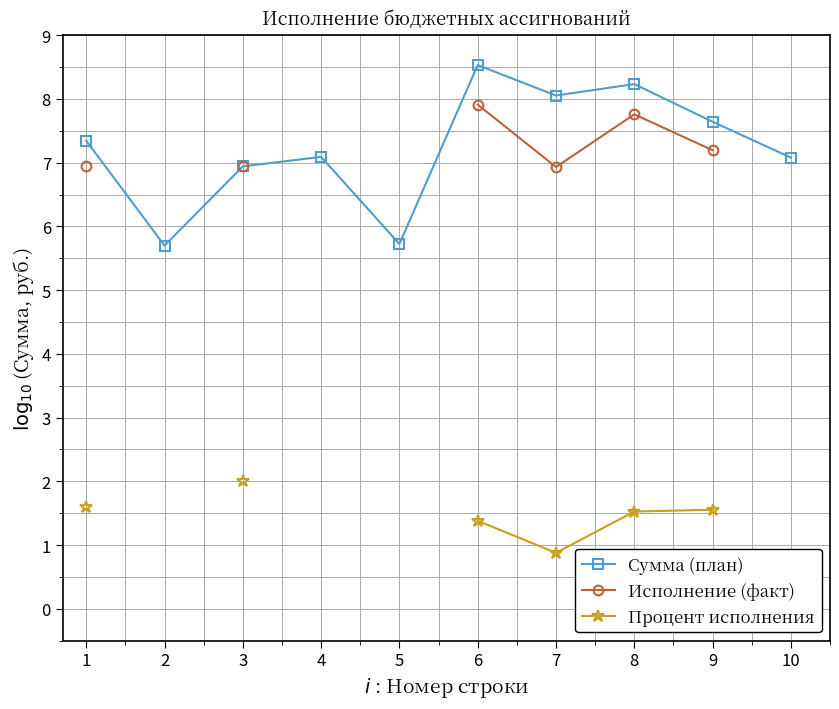

Which series has the largest range (max minus min)?

Сумма (план)